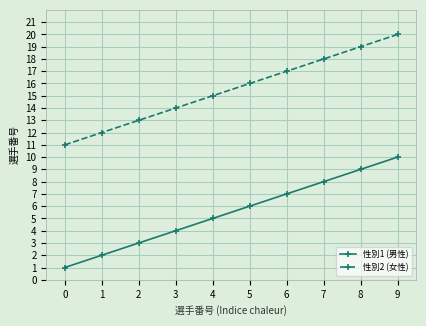

Is it true that 性別1 (男性) equals 2 at 1?

True